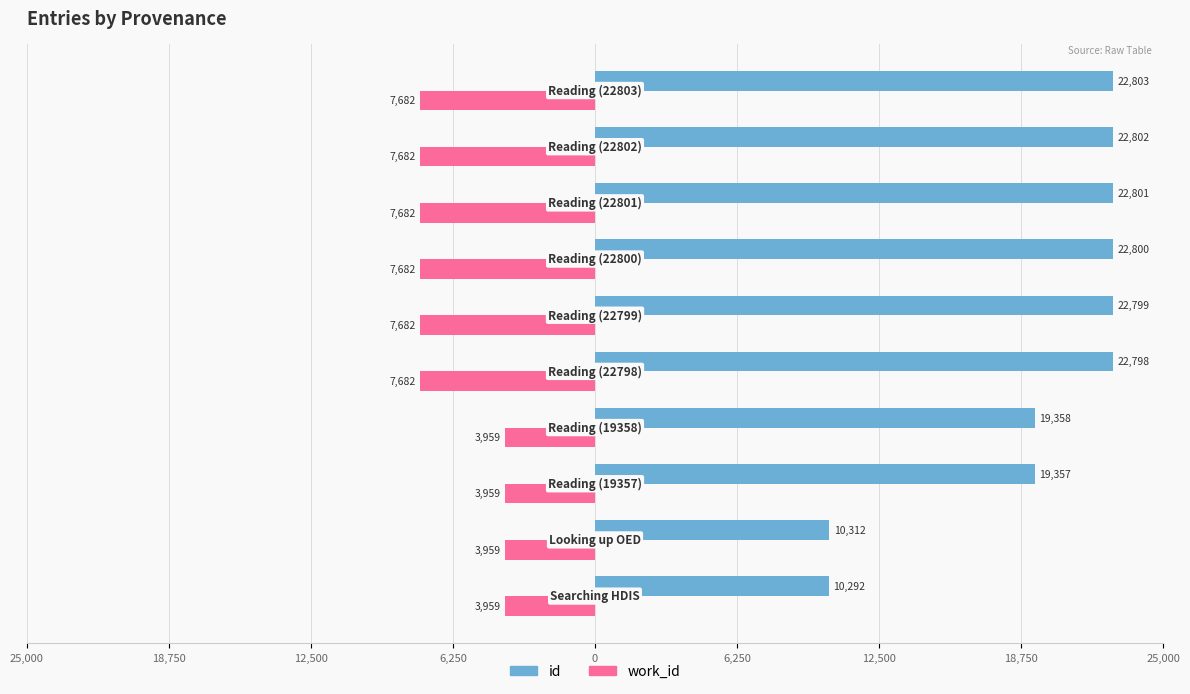

What are all the series names shown in the legend?

id, work_id